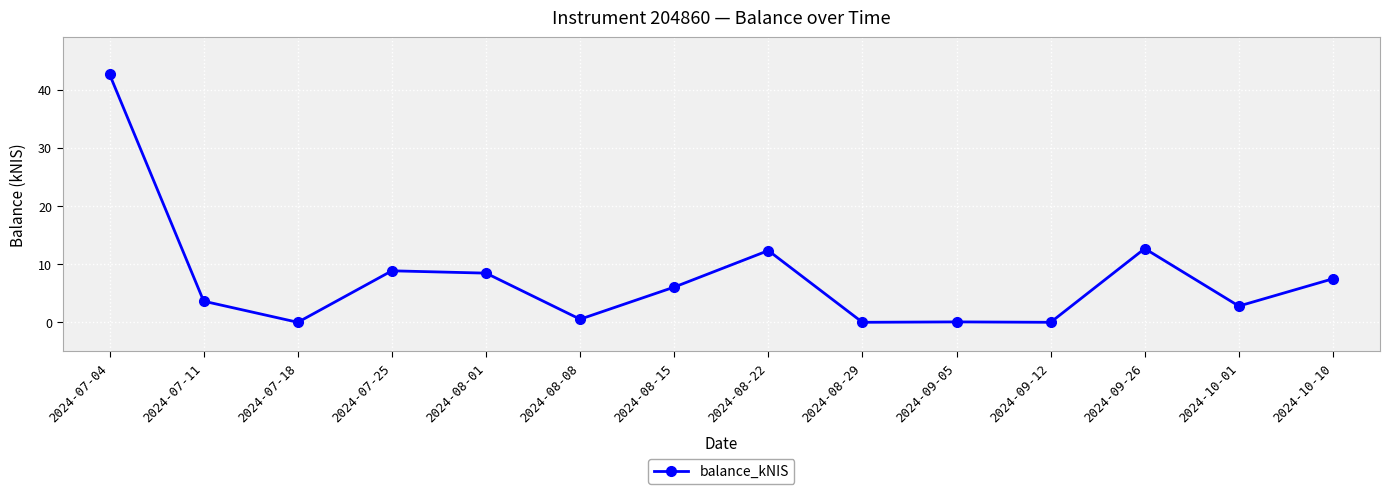

Is it true that the value at 2024-09-26 is 12.7?

True